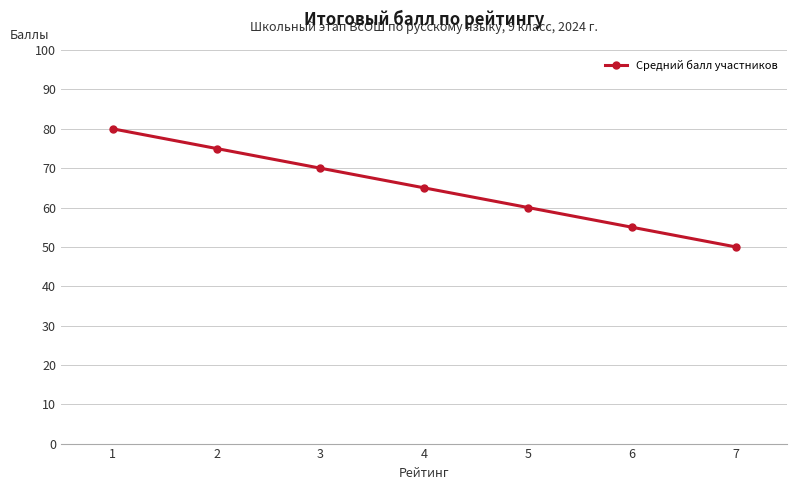

Where does the data first go above 65?

1